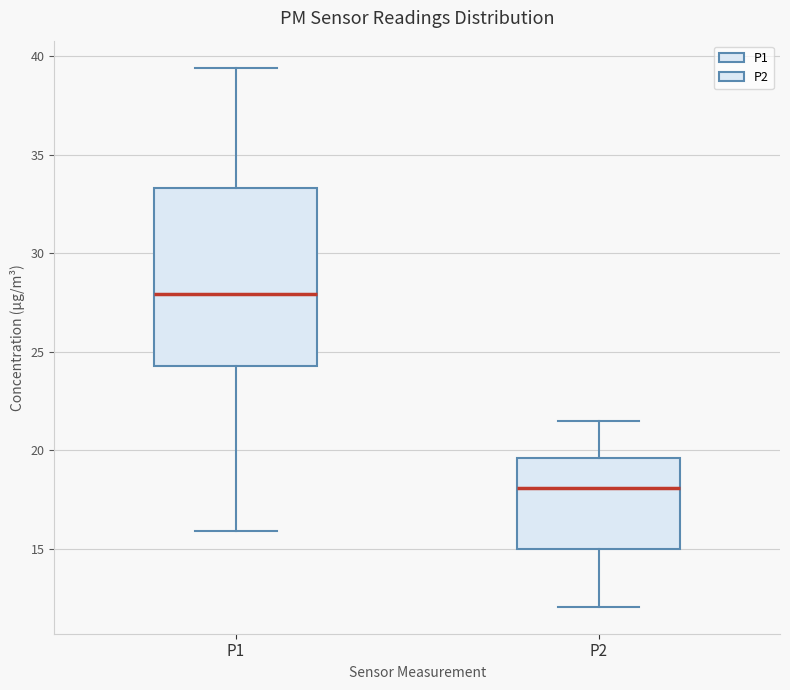

Reading left to right, transcribe this box plot: for each box, give where its median line is, the range the box spans, and where its two whiskers end, as read against the y-axis. The values are not printed on the chart, so give them approximately, as read against the axis.

P1: median 28.0, box 24.5 to 33.5, whiskers 16.0 to 39.5
P2: median 18.0, box 15.0 to 19.5, whiskers 12.0 to 21.5